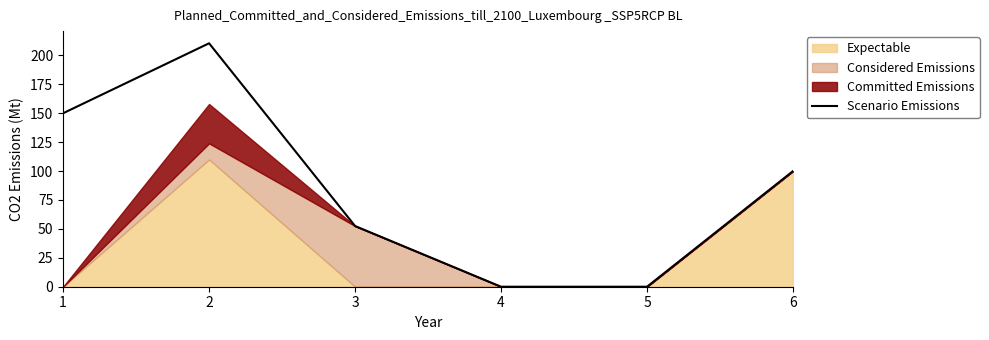

How many positive values are there?

4